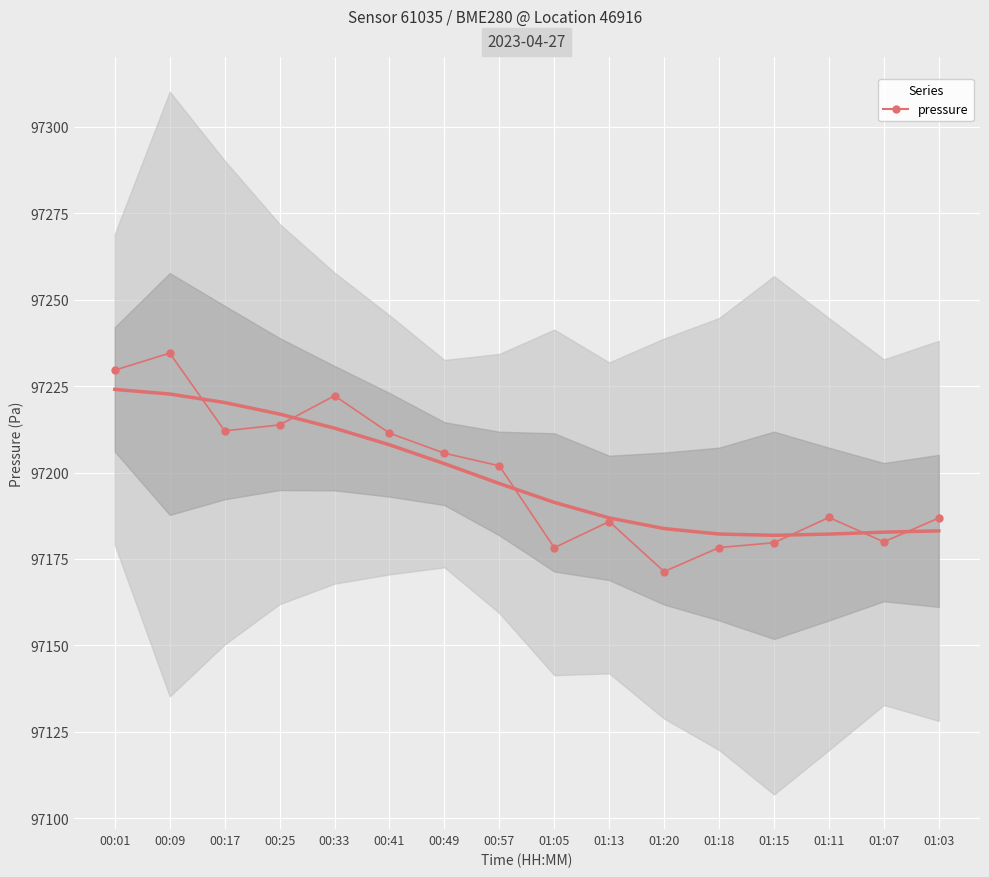

How many interior local peaks (higher than both neighbors) does the data have?

4